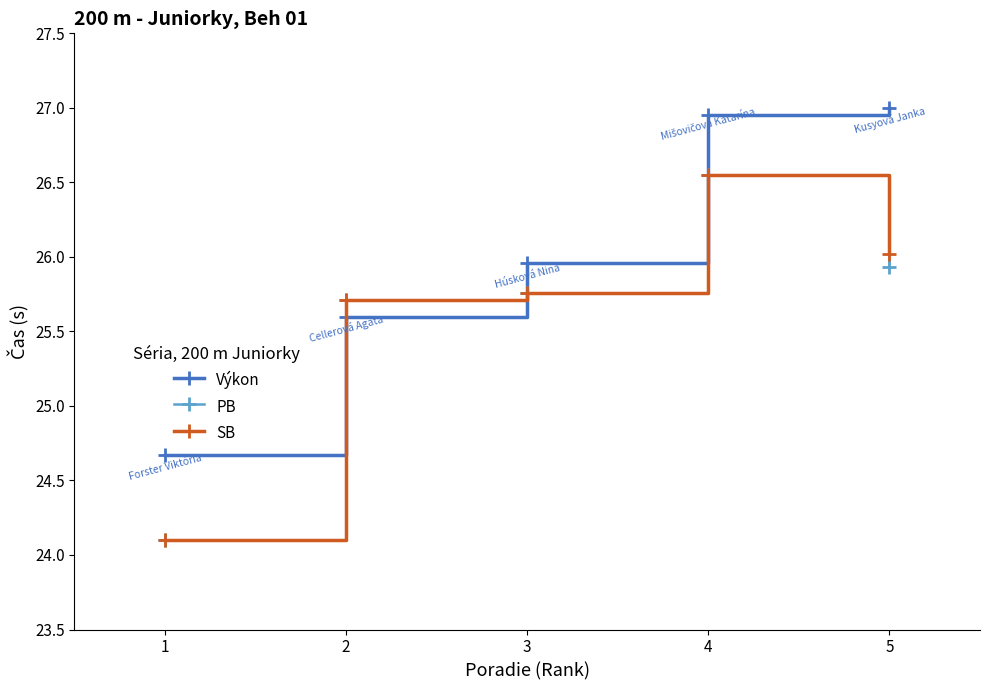

In PB, how many points are higher than both neighbors (excluding endpoints)?

1